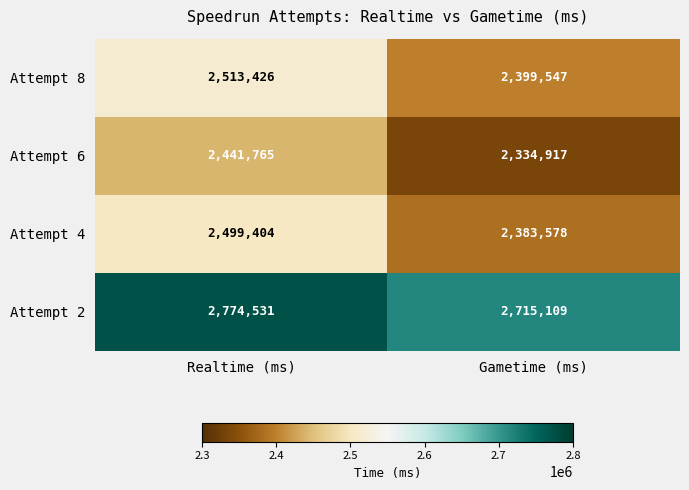

How many data points does each series have?

2